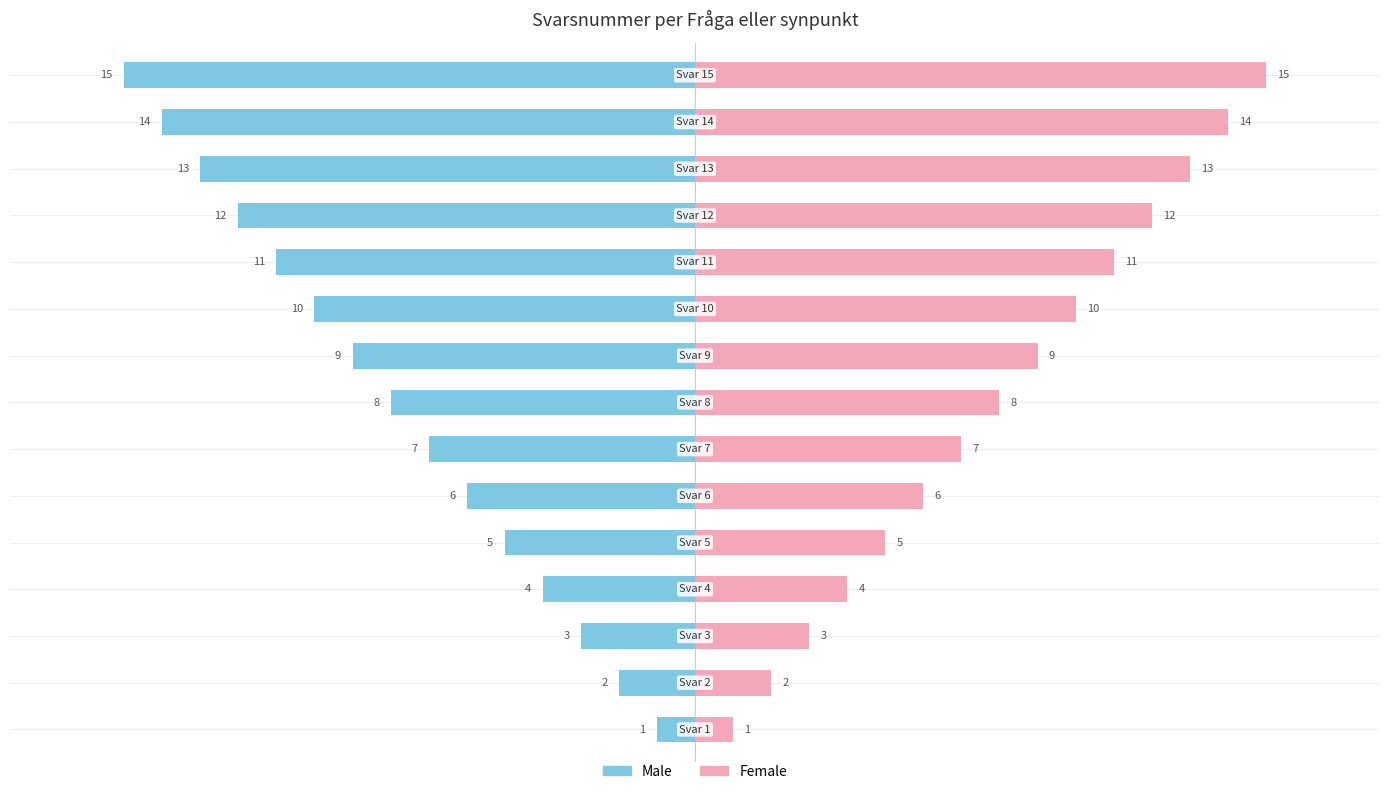

What is the maximum value for Female?

15